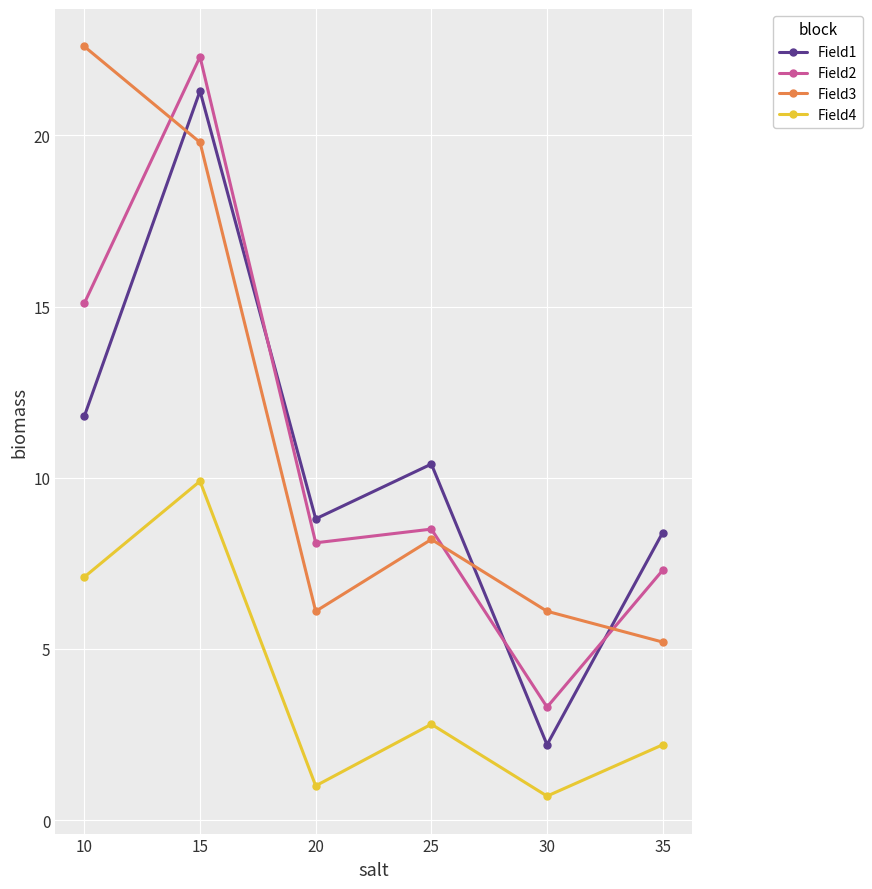

Does the chart have visible grid lines?

Yes